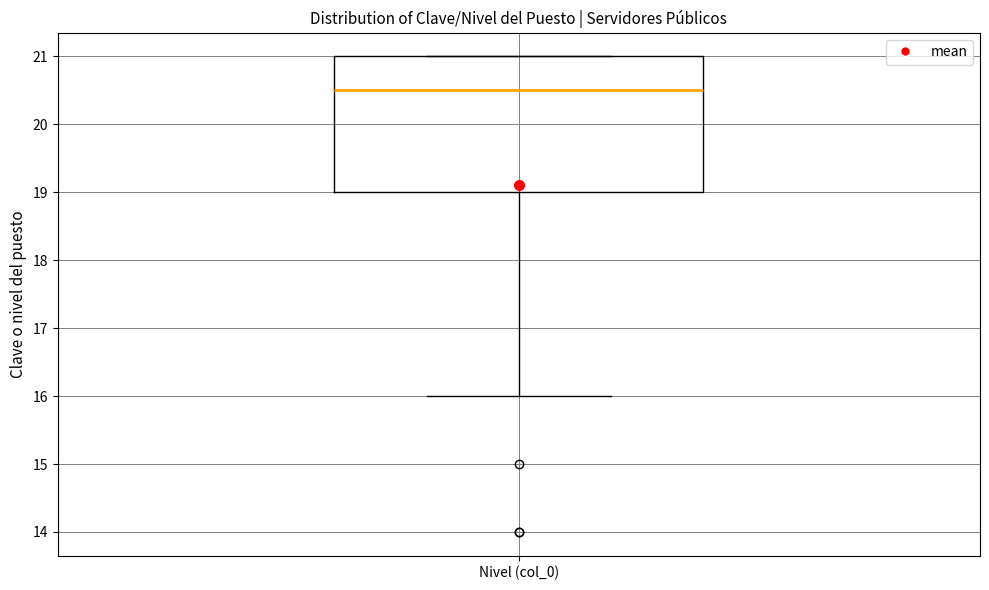

Transcribe this box plot: give where the median line is, the range the box spans, and where the two whiskers end, as read against the y-axis. The values are not printed on the chart, so give them approximately, as read against the axis.

median 20.5, box 19.0 to 21.0, whiskers 16.0 to 21.0